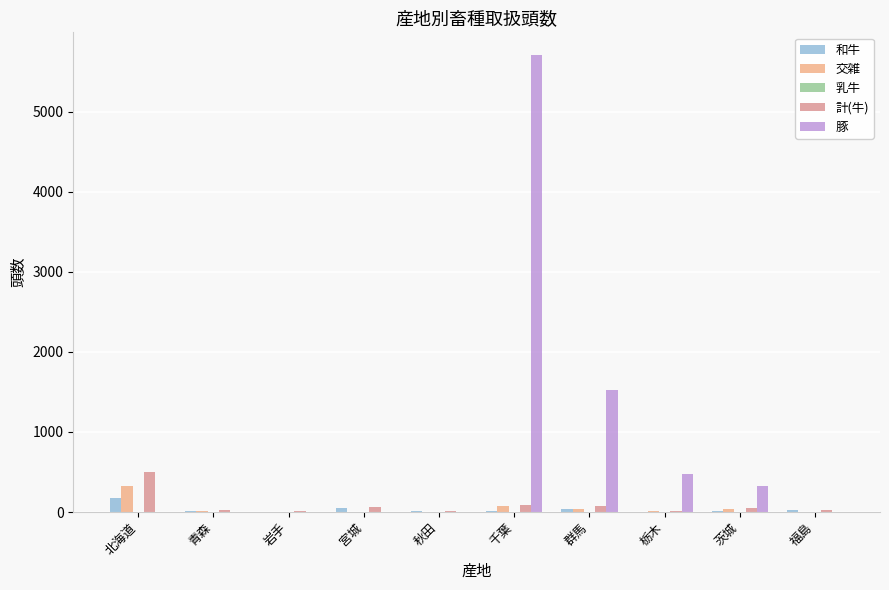

Which series has the largest total across all categories?

豚